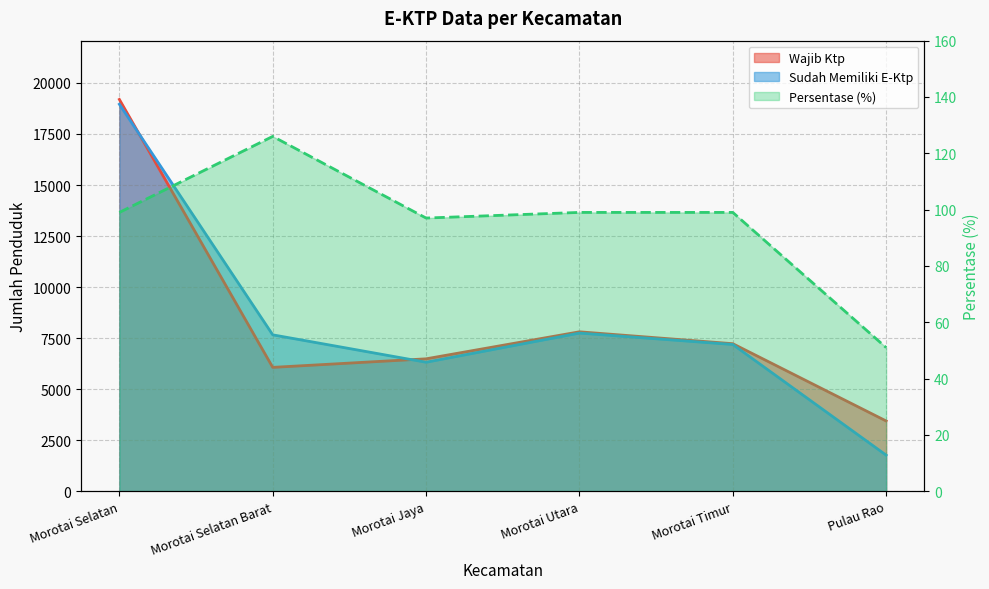

What are all the series names shown in the legend?

Wajib Ktp, Sudah Memiliki E-Ktp, Persentase (%)